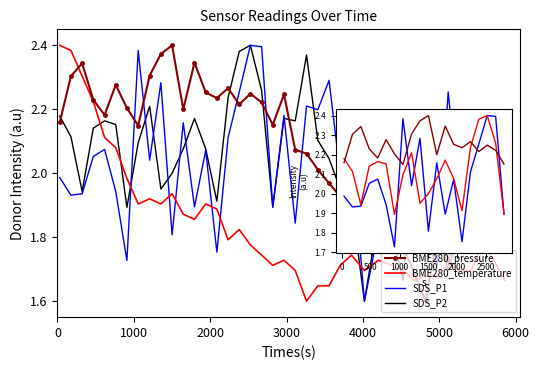

Reading right to left, transcribe all the data shown in this chart.

BME280_pressure: 1.8	1.9	1.9	1.9	1.8	1.7	1.8	1.6	1.7	1.8	1.9	2.1	1.8	1.9	1.9	2.0	2.0	2.1	2.1	2.2	2.2	2.2	2.2	2.2	2.3	2.2	2.3	2.3	2.2	2.4	2.4	2.3	2.1	2.2	2.3	2.2	2.2	2.3	2.3	2.2
BME280_temperature: 1.7	1.7	1.8	1.7	1.7	1.7	1.7	1.7	1.7	1.7	1.7	1.7	1.7	1.7	1.7	1.6	1.6	1.6	1.7	1.7	1.7	1.7	1.8	1.8	1.8	1.9	1.9	1.9	1.9	1.9	1.9	1.9	1.9	2.0	2.1	2.1	2.2	2.3	2.4	2.4
SDS_P1: 2.0	1.9	2.0	1.8	1.9	2.3	1.7	1.9	2.0	2.0	1.8	1.8	1.6	2.1	2.0	2.3	2.2	2.2	1.8	2.2	1.9	2.4	2.4	2.3	2.1	1.8	2.1	1.9	2.2	1.8	2.3	2.0	2.4	1.7	1.9	2.1	2.1	1.9	1.9	2.0
SDS_P2: 1.8	2.0	1.9	1.8	1.8	1.7	1.8	2.0	2.2	1.7	1.8	1.9	1.6	1.9	2.0	2.0	2.1	2.4	2.2	2.2	1.9	2.3	2.4	2.4	2.2	1.9	2.1	2.2	2.1	2.0	2.0	2.2	2.1	1.9	2.2	2.2	2.1	1.9	2.1	2.2